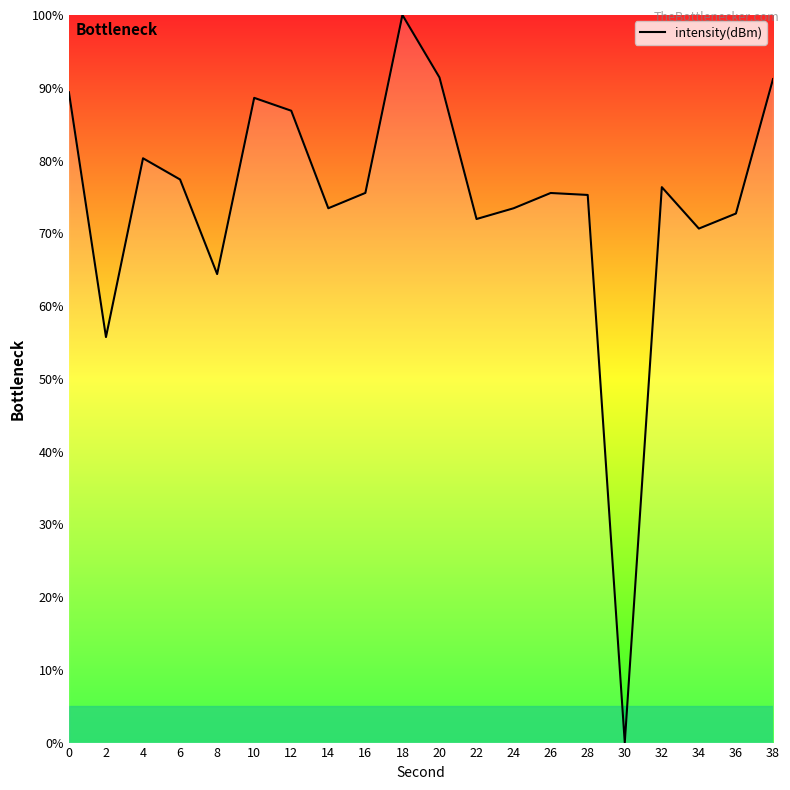

The chart shows a value of 81.2 at 2. True or false?

False